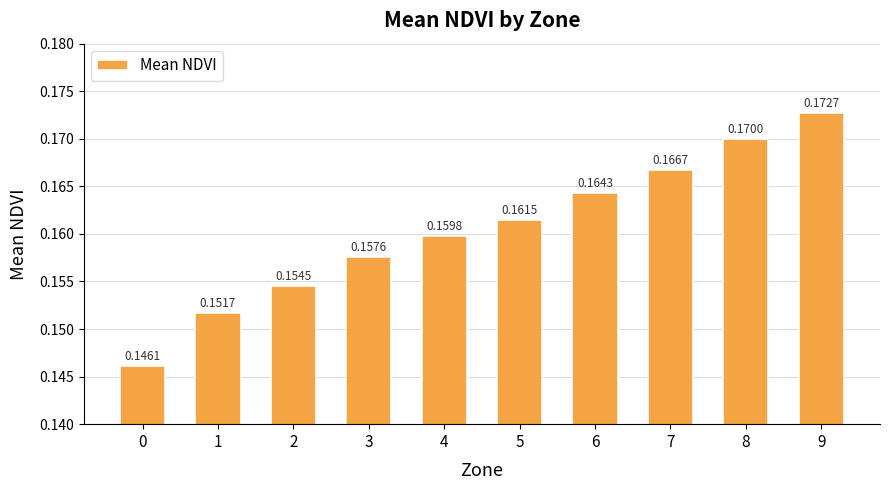

List the labels in order of value, smallest first.

0, 1, 2, 3, 4, 5, 6, 7, 8, 9